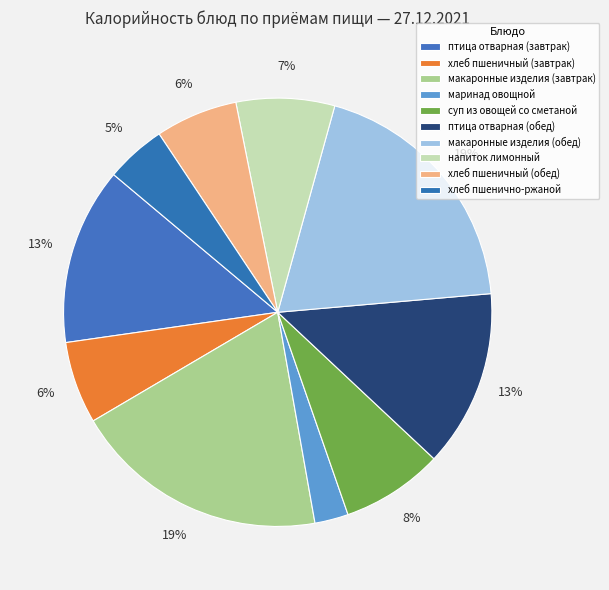

Does any single category account for the majority?

No